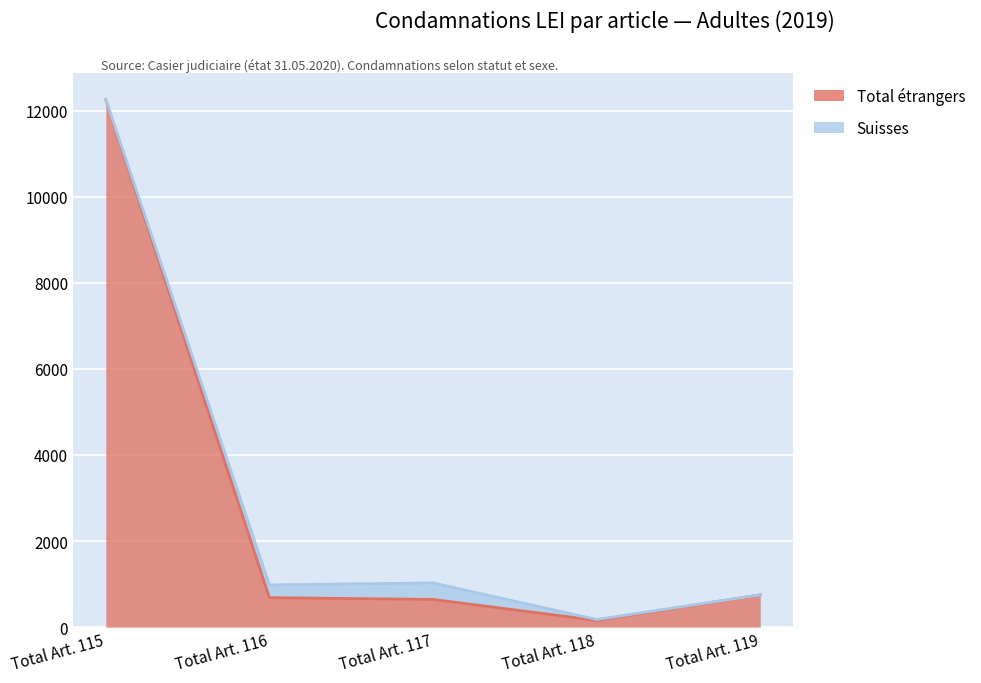

The value of Suisses at Total Art. 119 is -163. True or false?

False